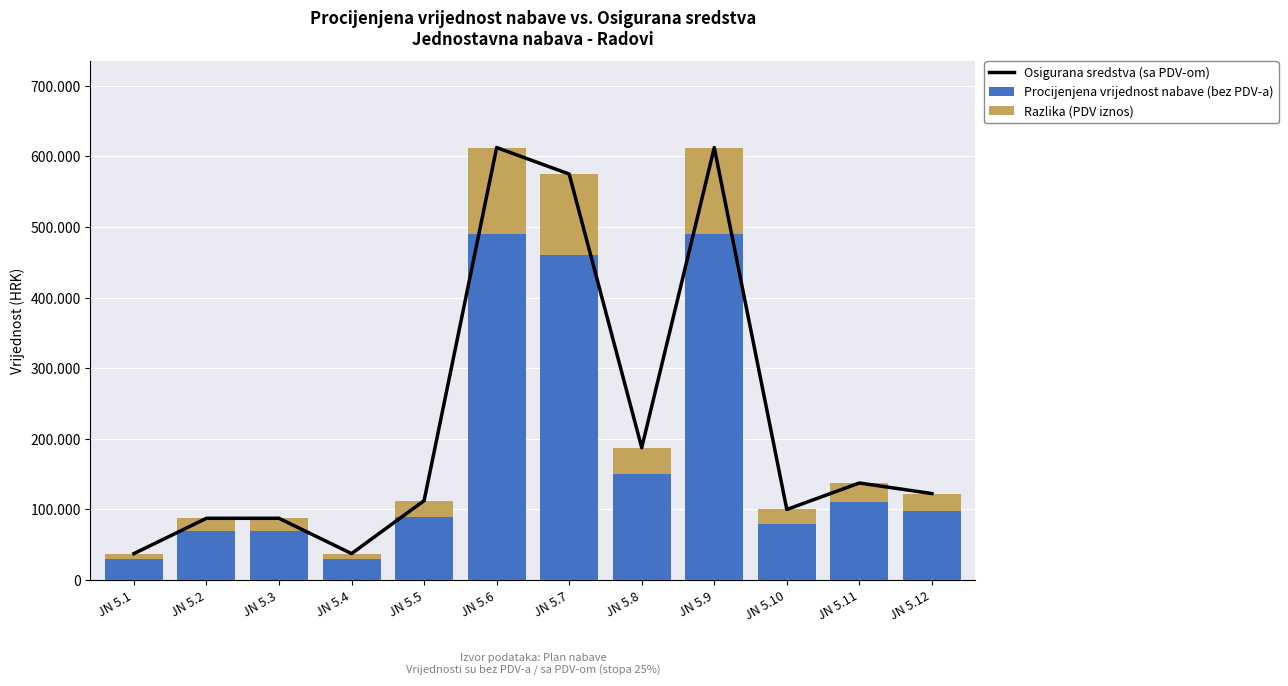

Is the value of Procijenjena vrijednost nabave (bez PDV-a) at JN 5.6 greater than the value of Razlika (PDV iznos) at JN 5.1?

Yes